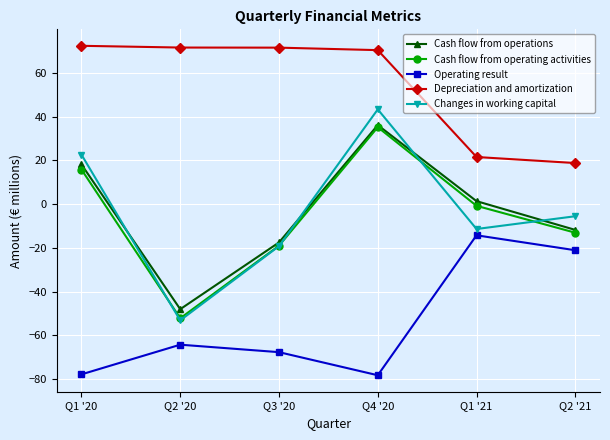

True or false: Cash flow from operations and Depreciation and amortization cross at least once.

False